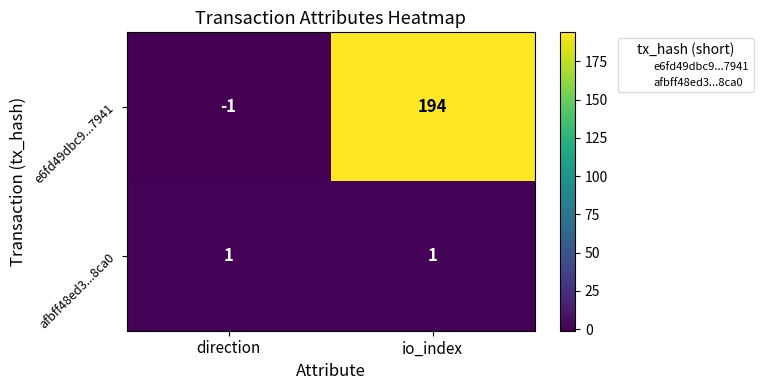

At direction, list the series in order from smallest to largest.

e6fd49dbc9...7941, afbff48ed3...8ca0